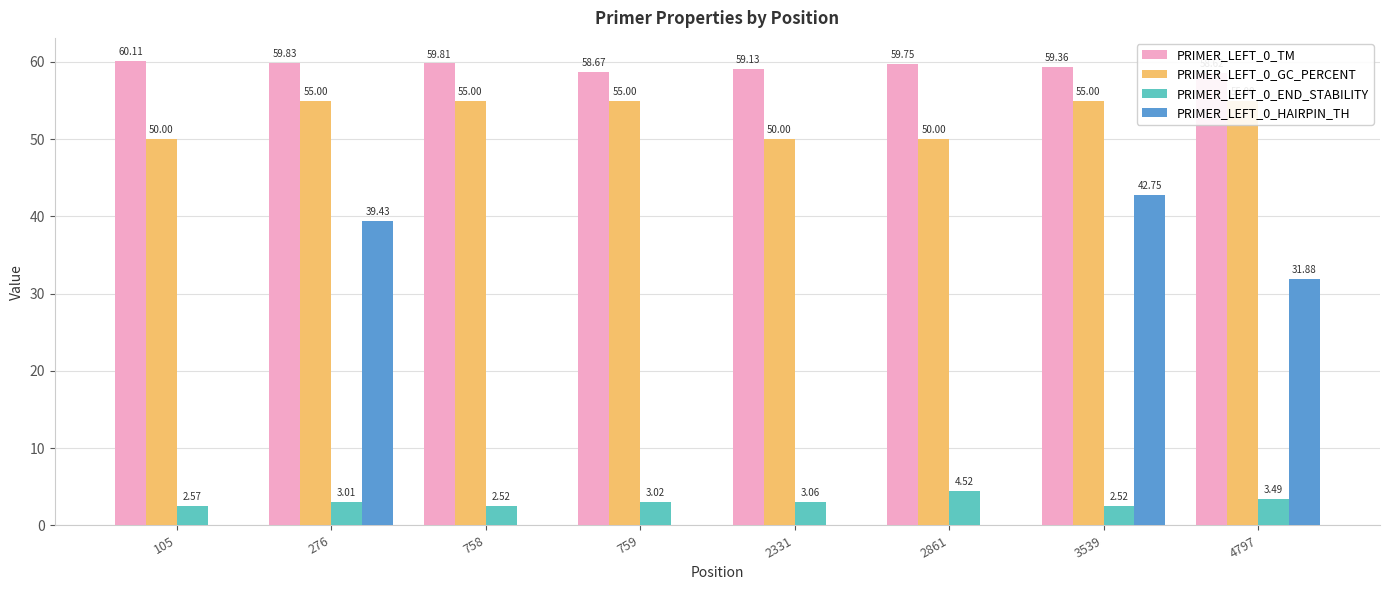

How many groups of bars are there?

8